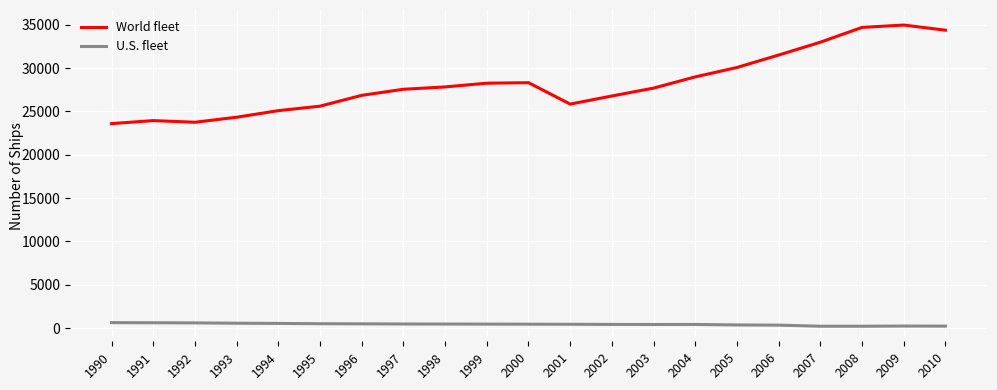

Is it true that World fleet equals 7985 at 2008?

False